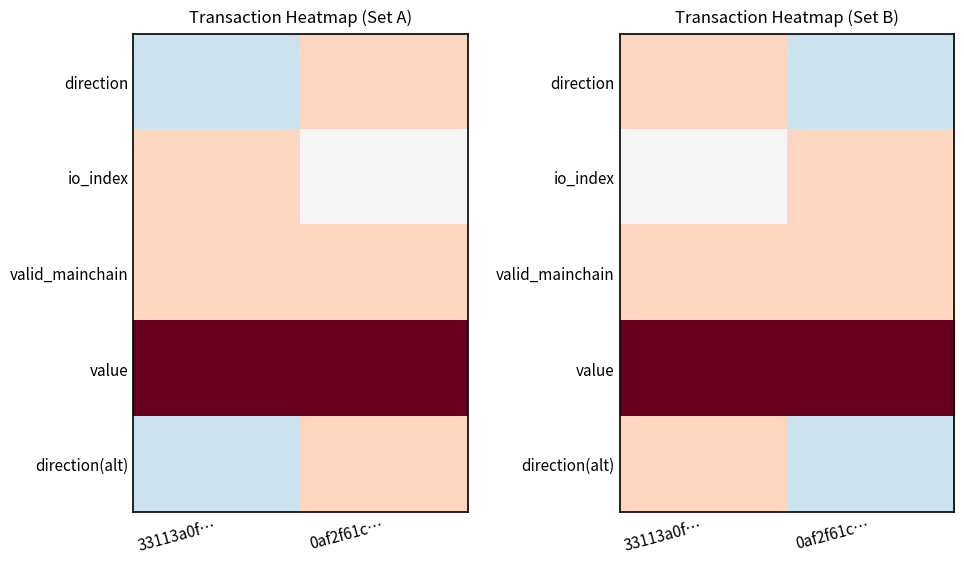

What is the smallest value displayed?

-0.2